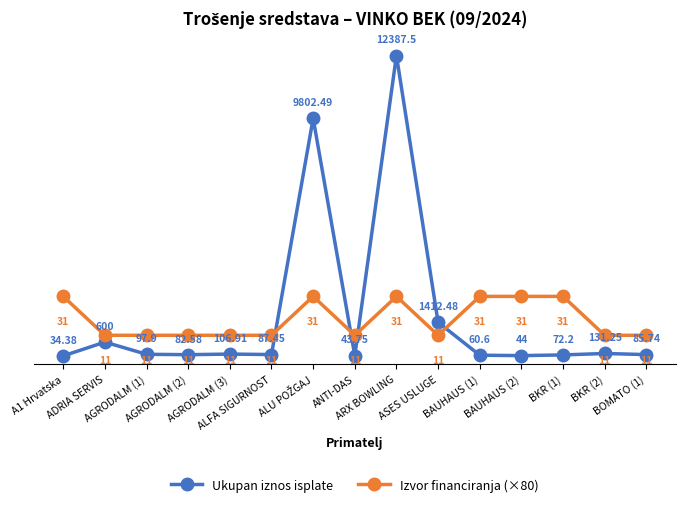

What is the label of the 13th point from the left?

BKR (1)